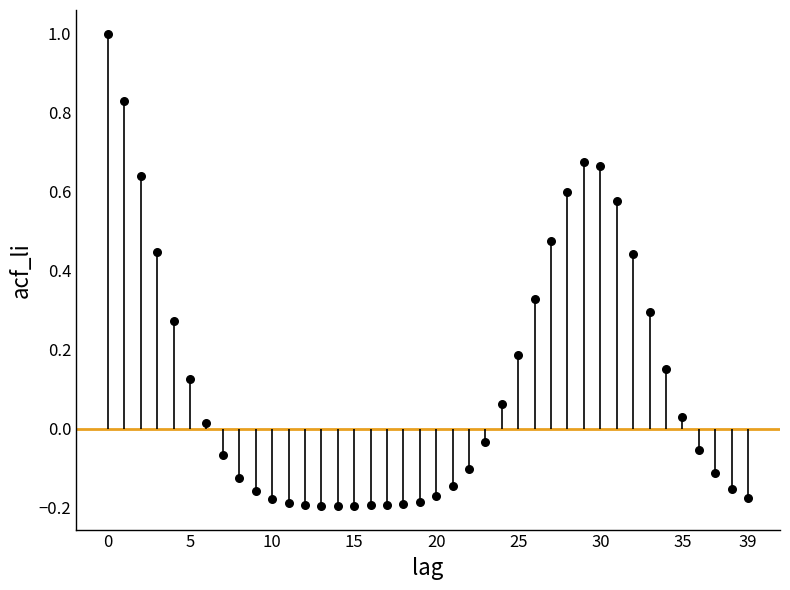

What is the range of Y values (max minus min)?

1.2